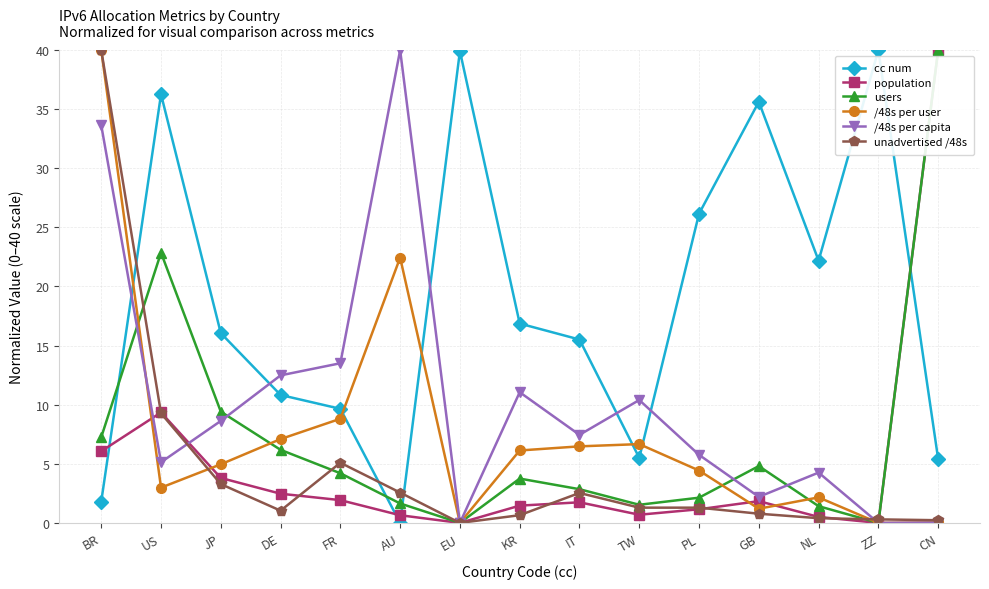

Read the population value at GB.

1.8